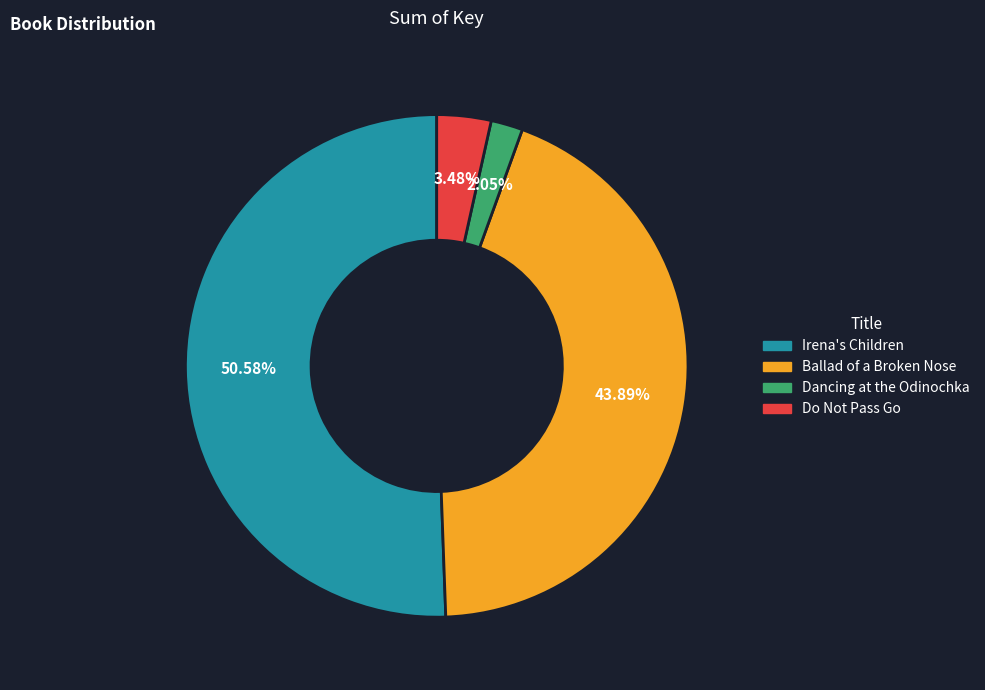

What is the smallest slice in the pie chart?

Dancing at the Odinochka